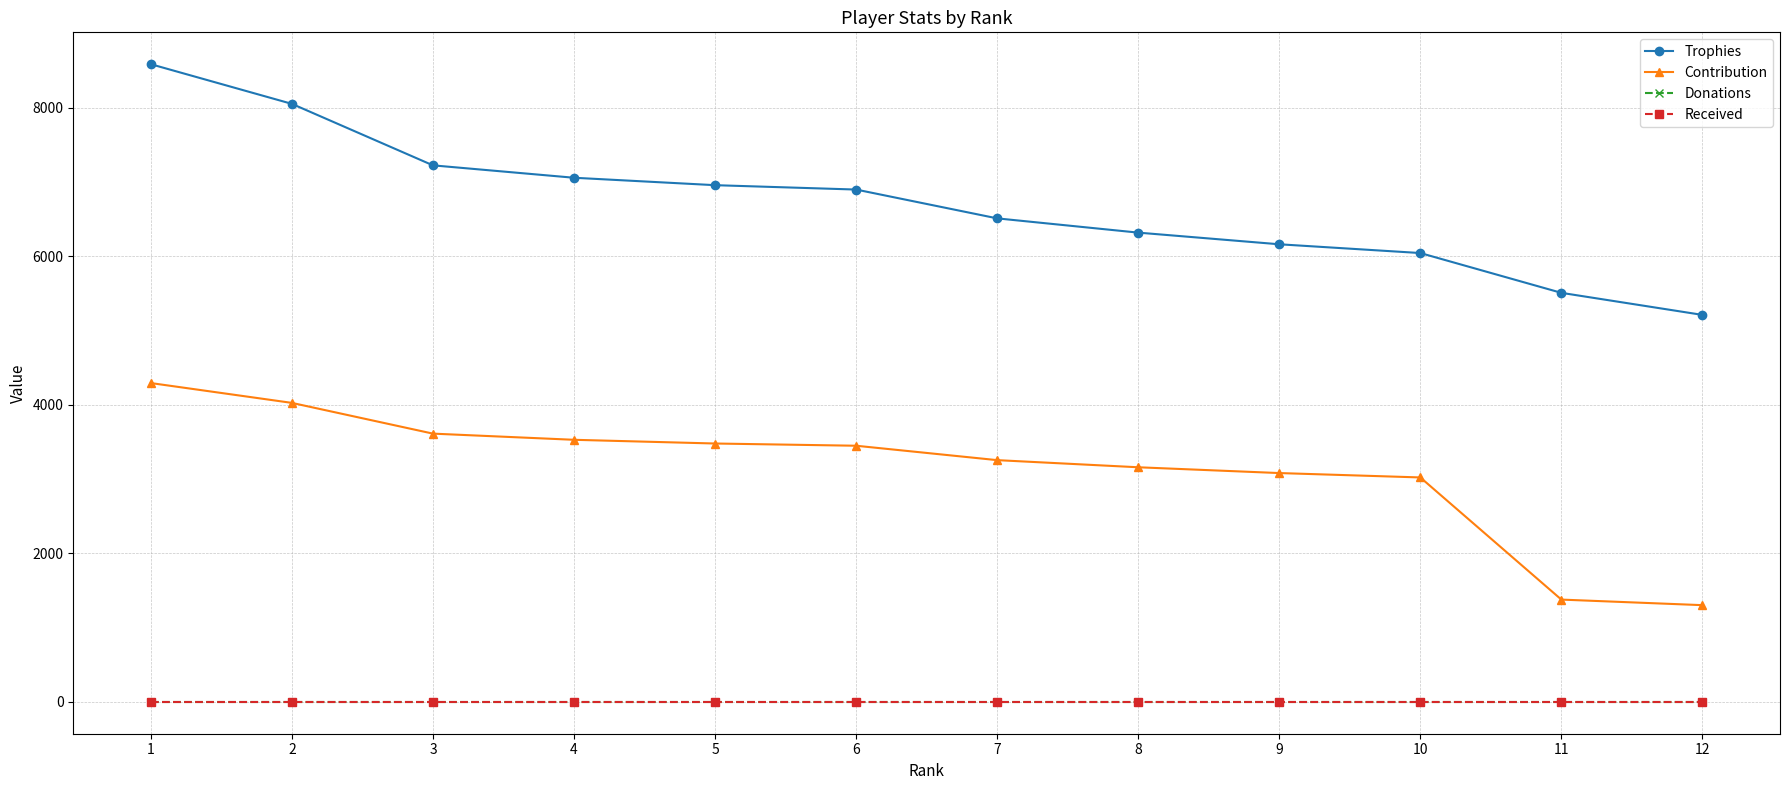

True or false: Received and Donations intersect in this chart.

False